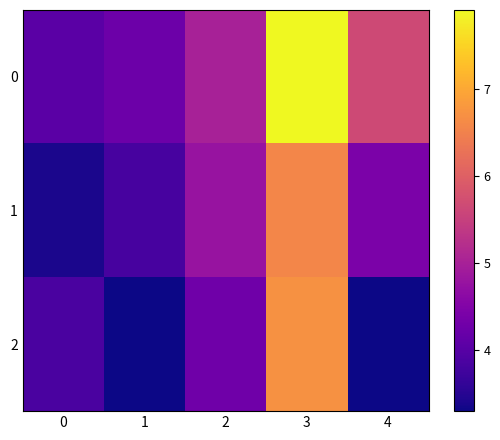

Reading left to right, what are all the values shown in this chart?

0: 0=4.0	1=4.2	2=5.0	3=7.9	4=5.6
1: 0=3.4	1=3.8	2=4.8	3=6.6	4=4.4
2: 0=3.9	1=3.3	2=4.3	3=6.7	4=3.3